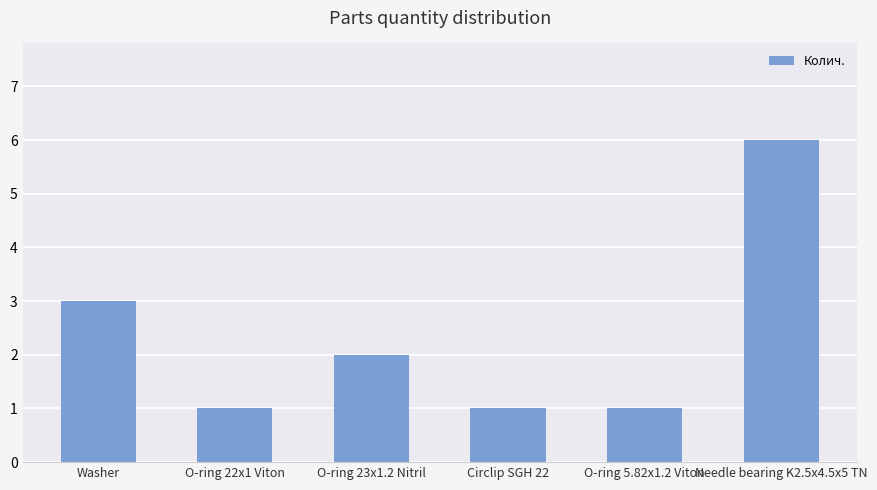

Is it true that the value at O-ring 5.82x1.2 Viton is 2?

False